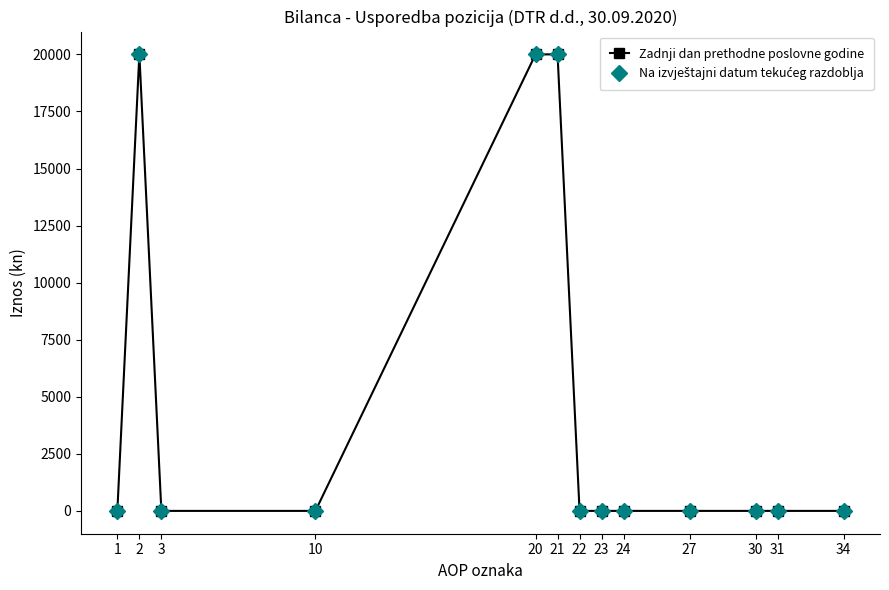

Which series has the largest range (max minus min)?

Zadnji dan prethodne poslovne godine